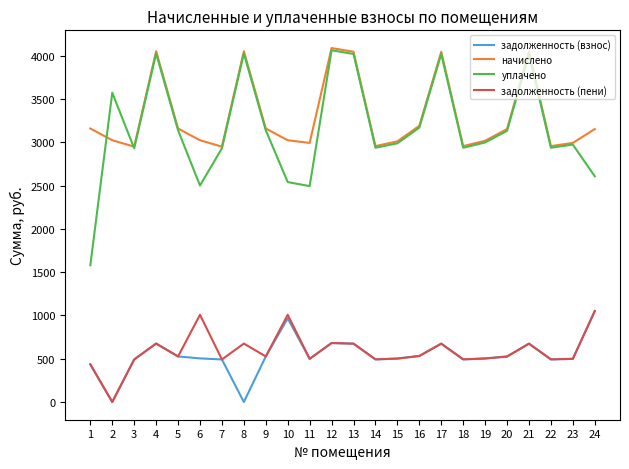

Is the value of уплачено at 15 greater than the value of задолженность (взнос) at 22?

Yes